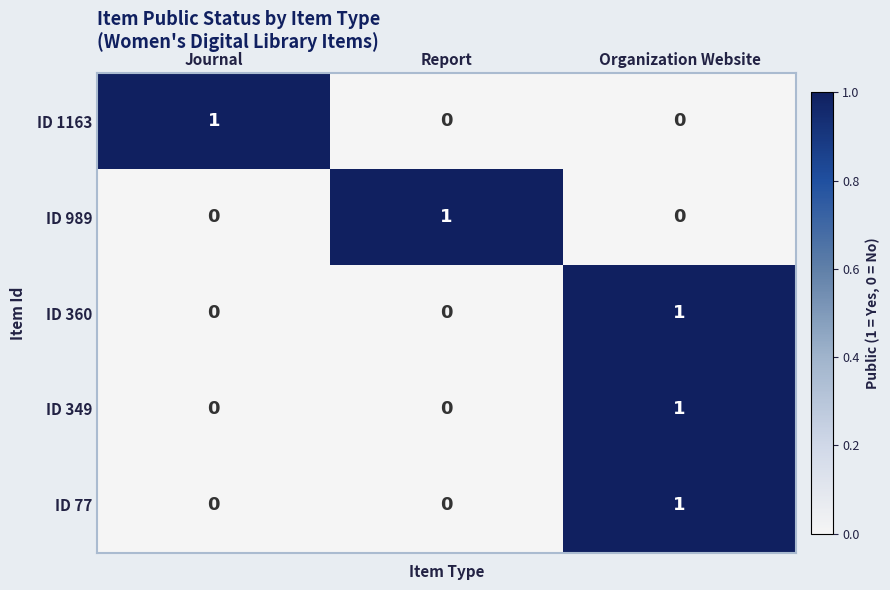

The ID 989 series shows 1 at Report. True or false?

True